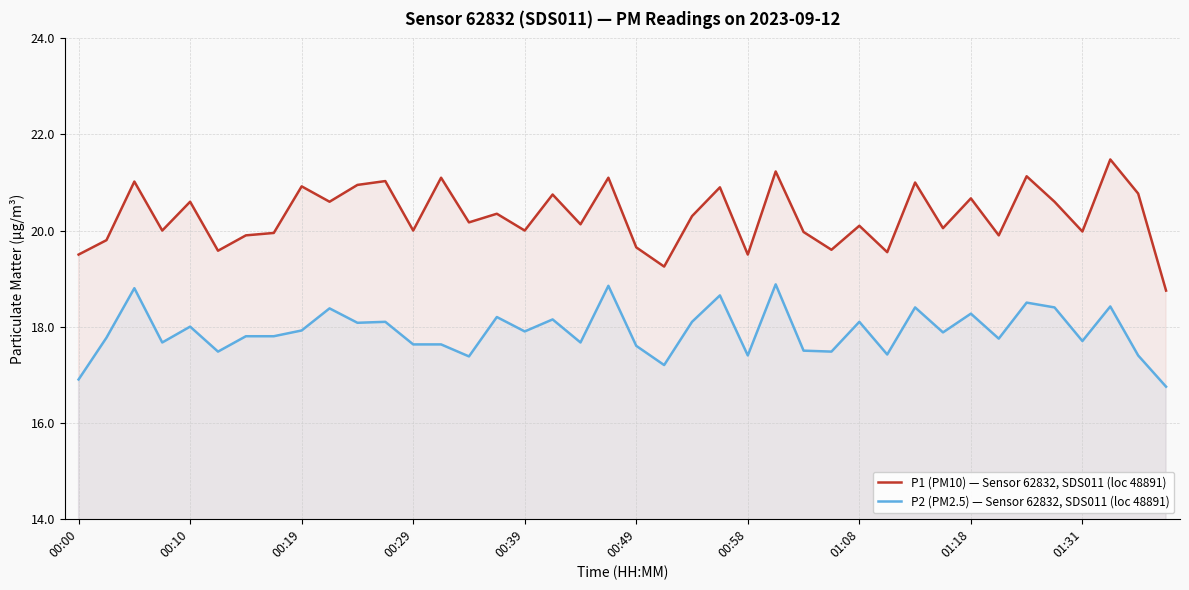

How many values in the P2 (PM2.5) — Sensor 62832, SDS011 (loc 48891) series are below 17?

2